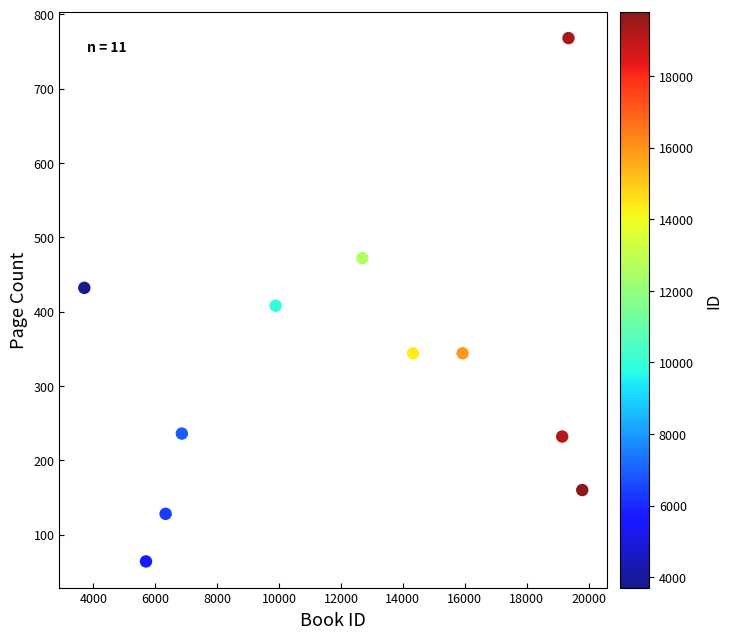

What is the average Y value?

326